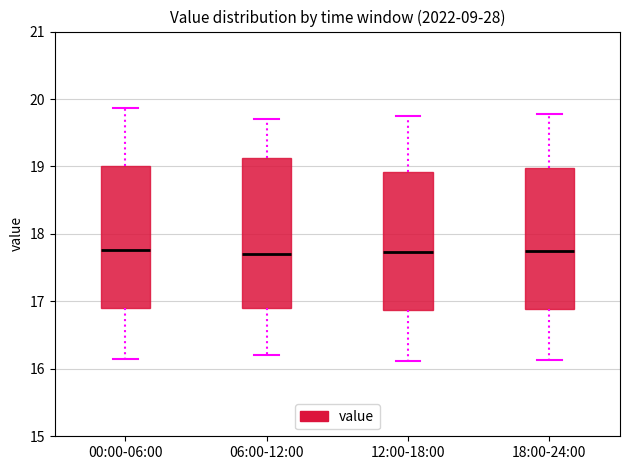

Reading left to right, transcribe this box plot: for each box, give where its median line is, the range the box spans, and where its two whiskers end, as read against the y-axis. The values are not printed on the chart, so give them approximately, as read against the axis.

00:00-06:00: median 17.8, box 16.9 to 19.0, whiskers 16.1 to 19.9
06:00-12:00: median 17.7, box 16.9 to 19.1, whiskers 16.2 to 19.7
12:00-18:00: median 17.7, box 16.9 to 18.9, whiskers 16.1 to 19.8
18:00-24:00: median 17.7, box 16.9 to 19.0, whiskers 16.1 to 19.8